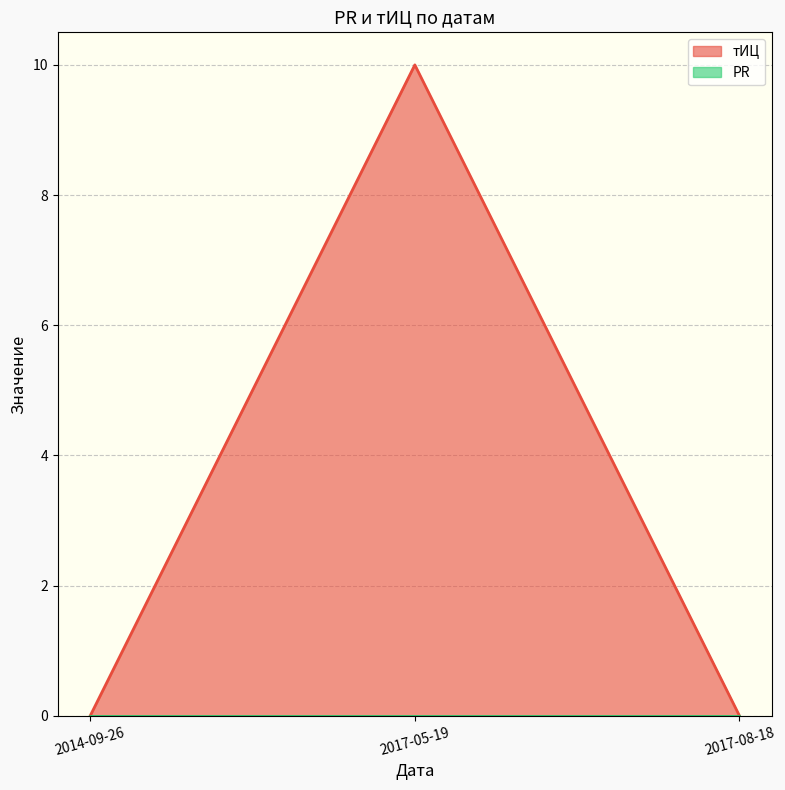

What position from the left is 2014-09-26?

1